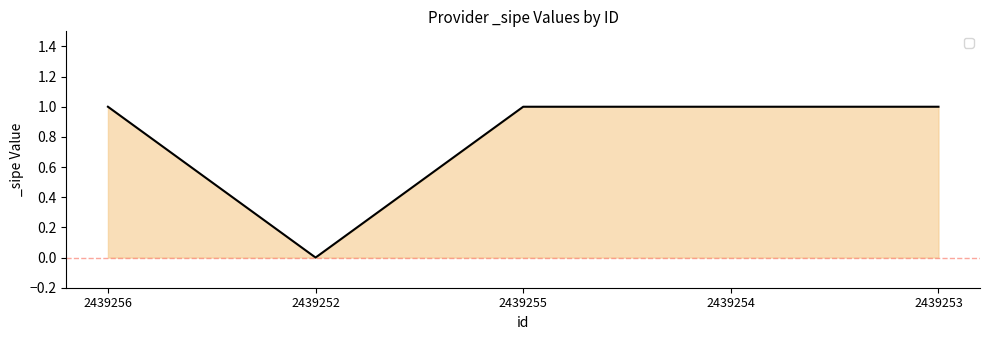

The value at 2439256 is 1. True or false?

True